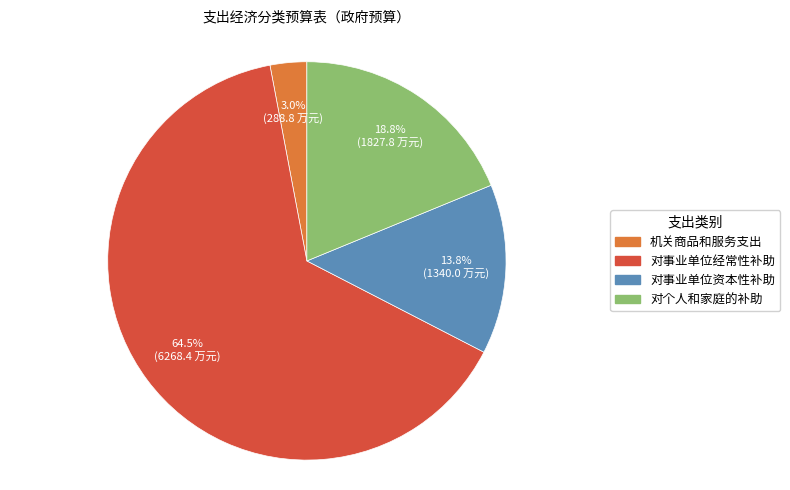

To the nearest percent, what portion does 对事业单位资本性补助 represent?

14%